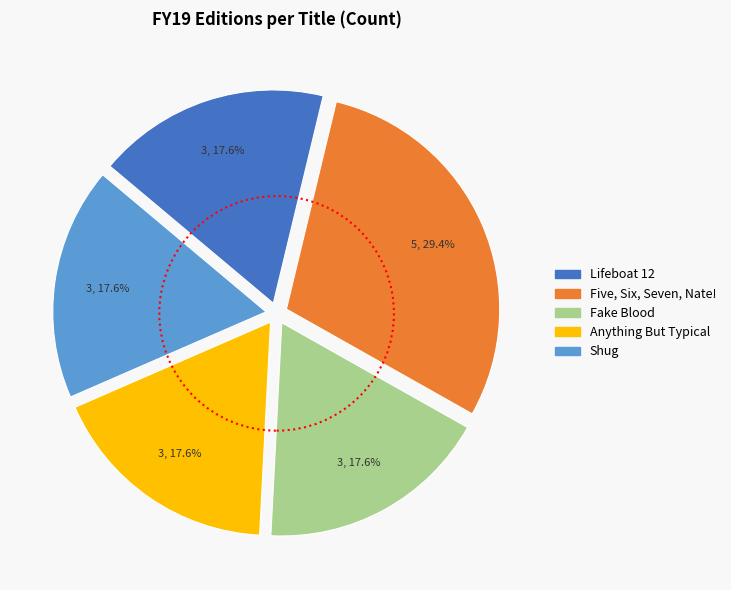

The Lifeboat 12 slice represents 28% of the pie. True or false?

False